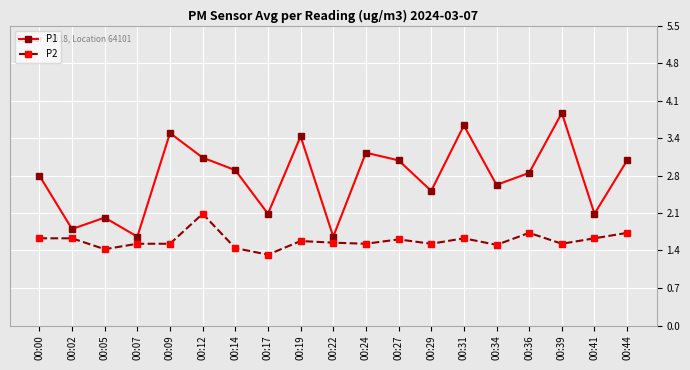

How many distinct data groups are displayed?

2